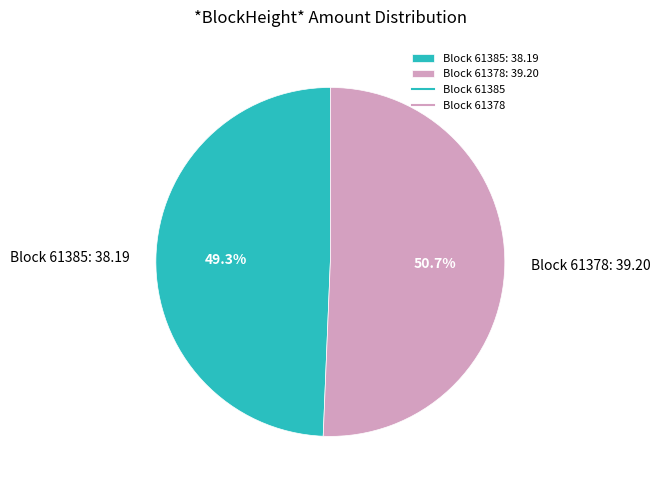

Which category has the smallest portion of the pie?

Block 61385: 38.19